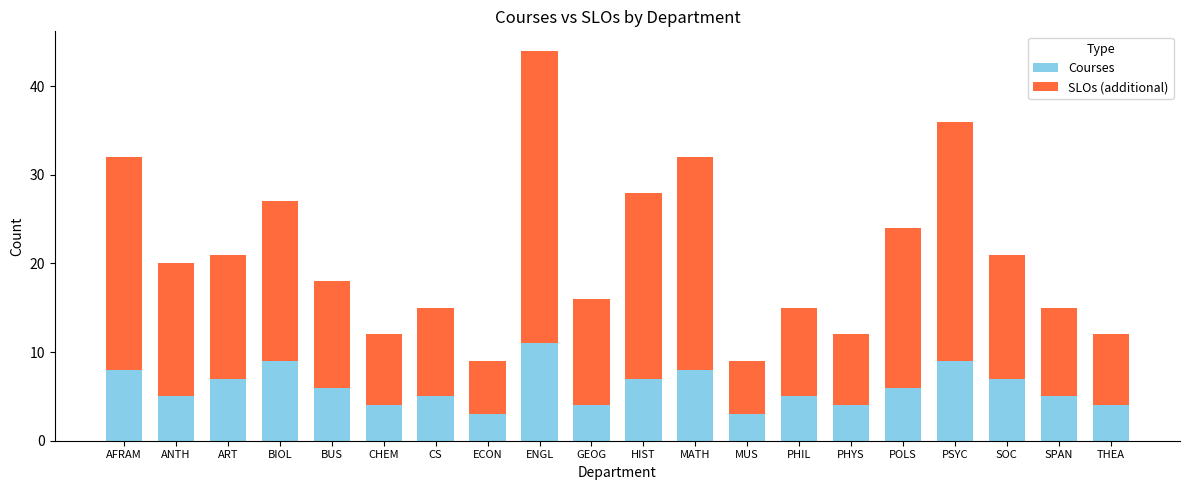

At which category is the sum across all series the highest?

ENGL